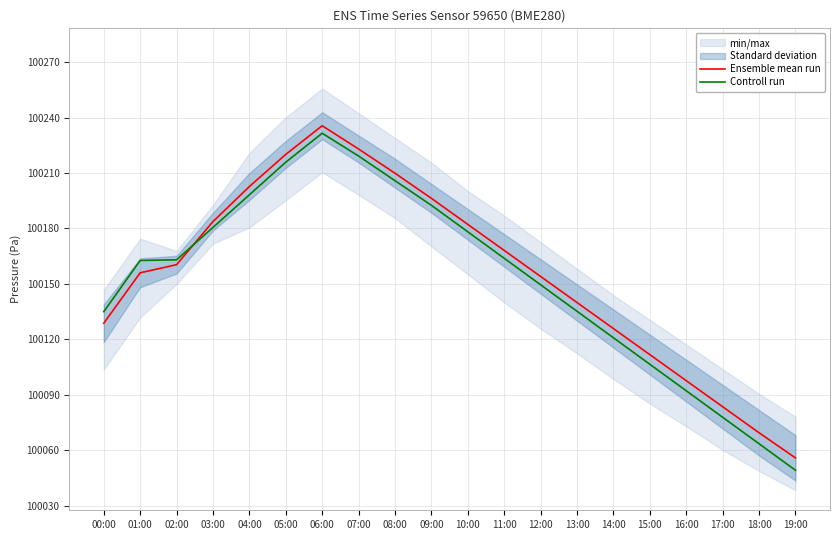

What is the value of the Ensemble mean run point at the 15th from the left?

100125.8